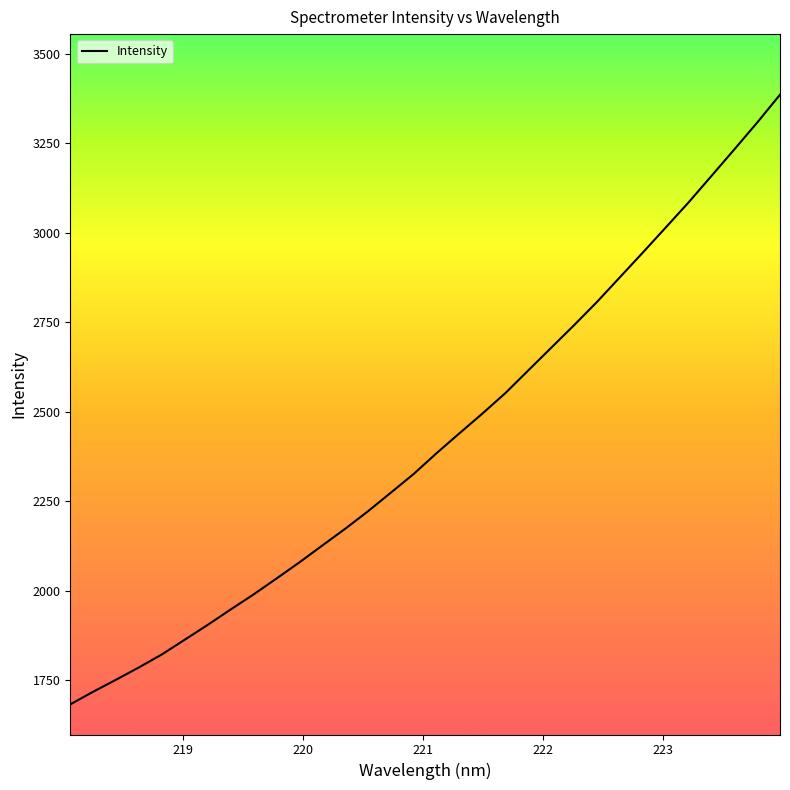

What is the smallest value displayed?

1682.5